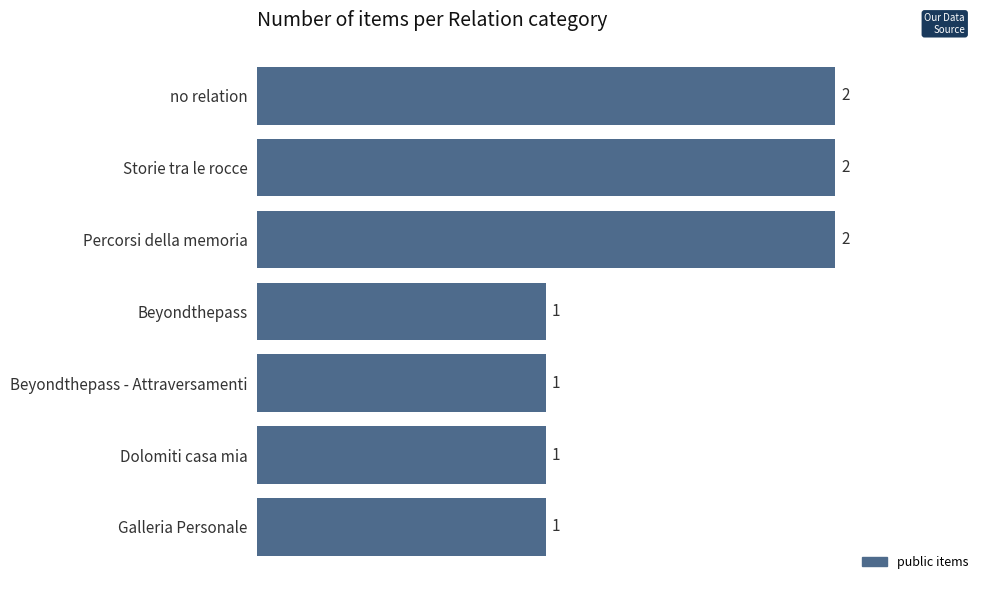

Are the bars horizontal?

Yes